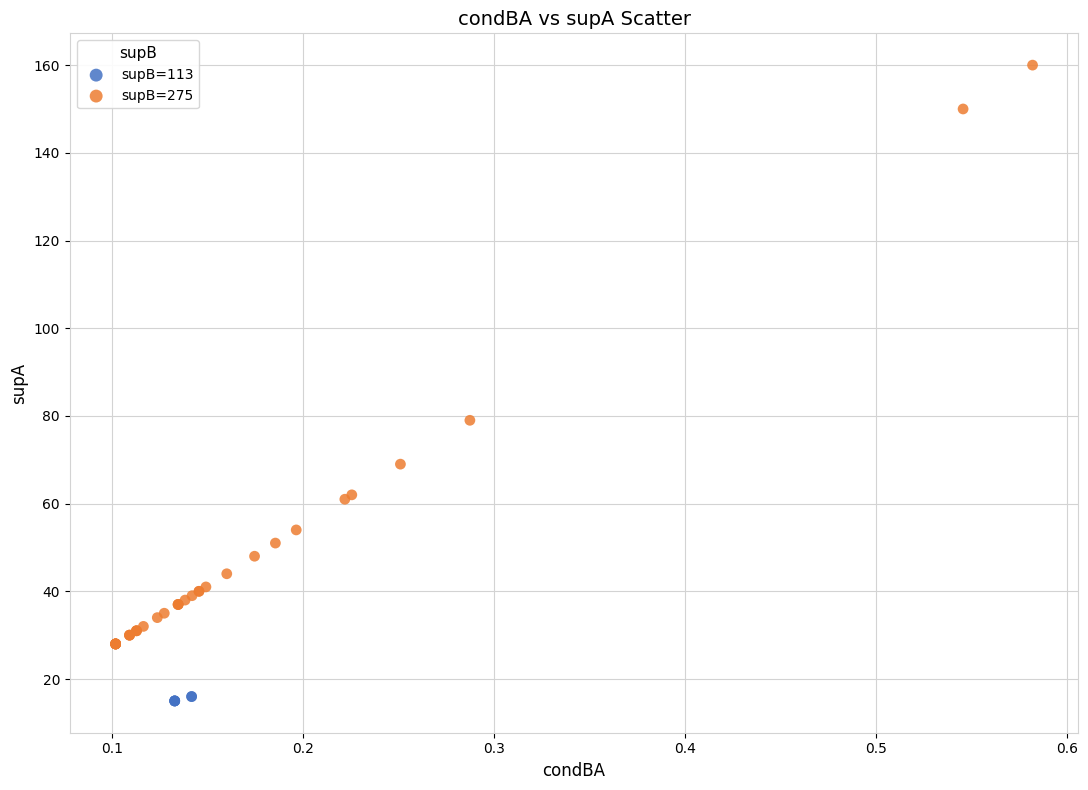

Which series contains the highest Y value?

supB=275